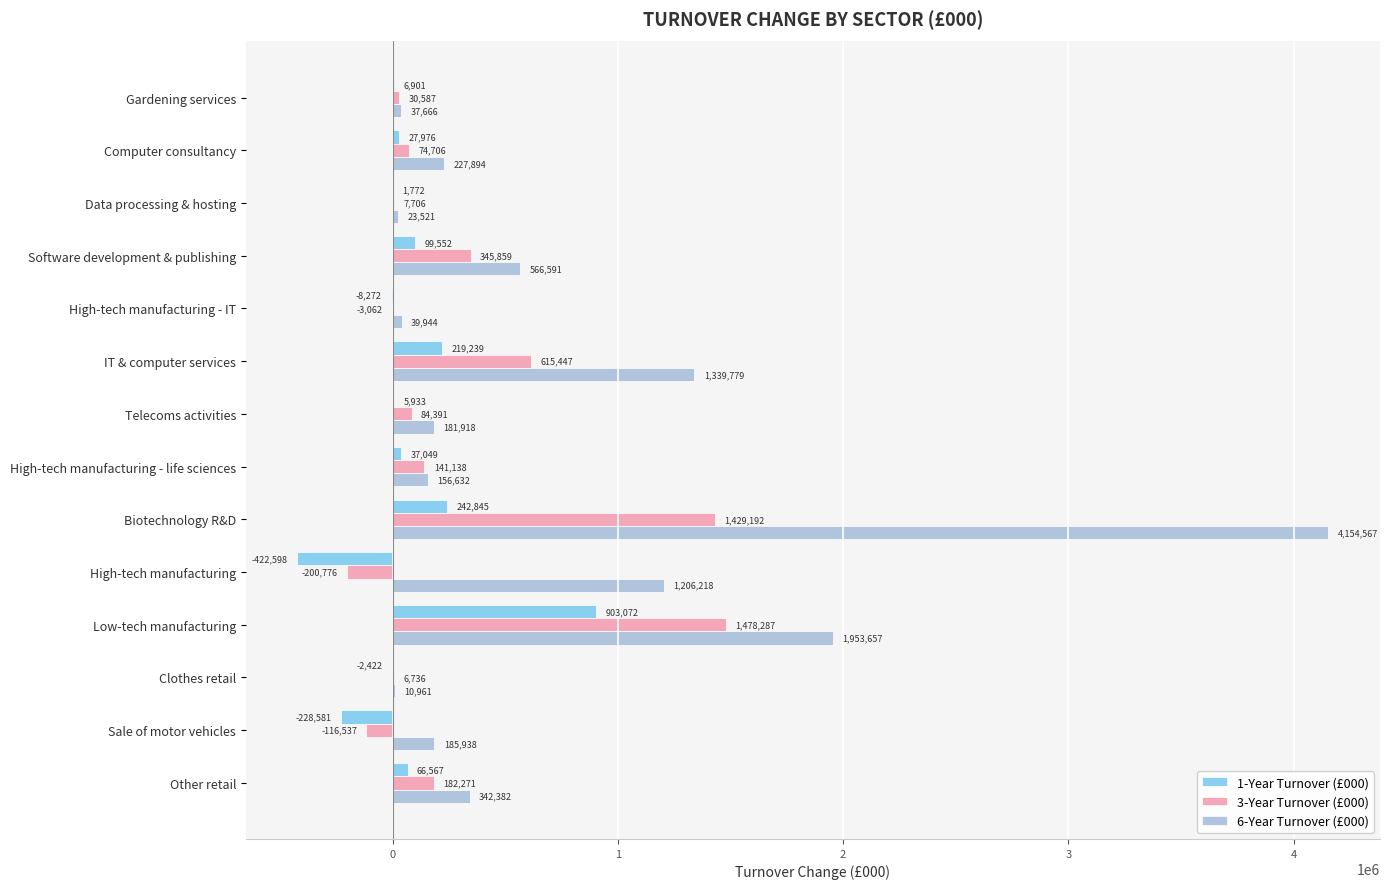

What is the sum of the 3-Year Turnover (£000) values at High-tech manufacturing - IT and Gardening services?

27525